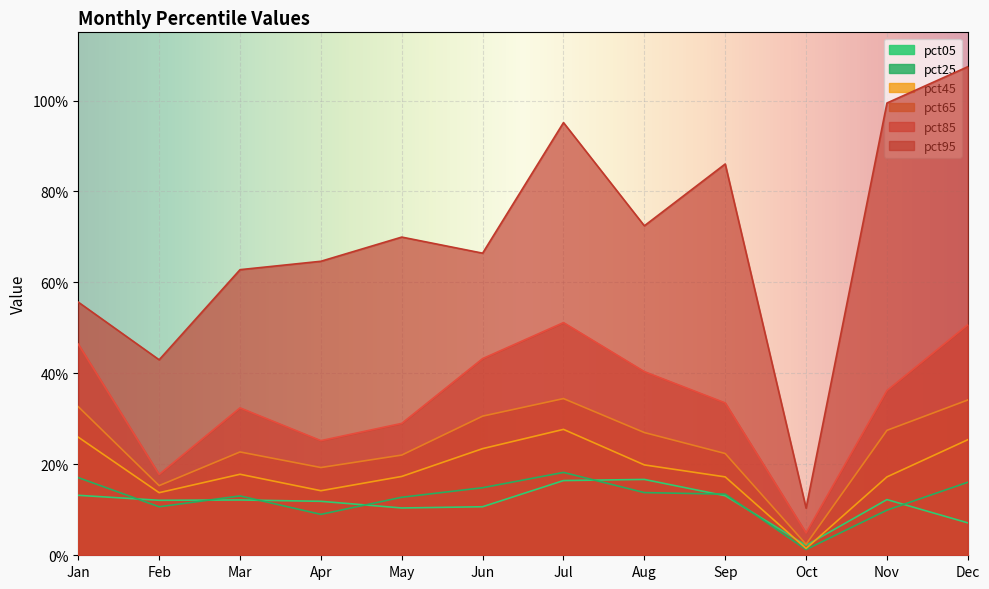

Which category has the lowest value in the pct65 series?

Oct